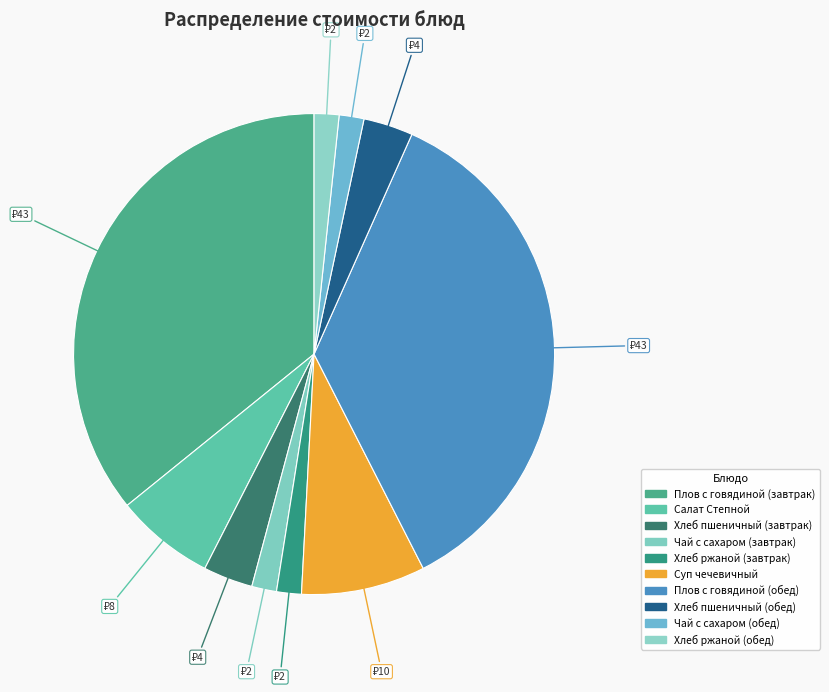

What is the change in value from Плов с говядиной (завтрак) to Хлеб ржаной (обед)?

-41